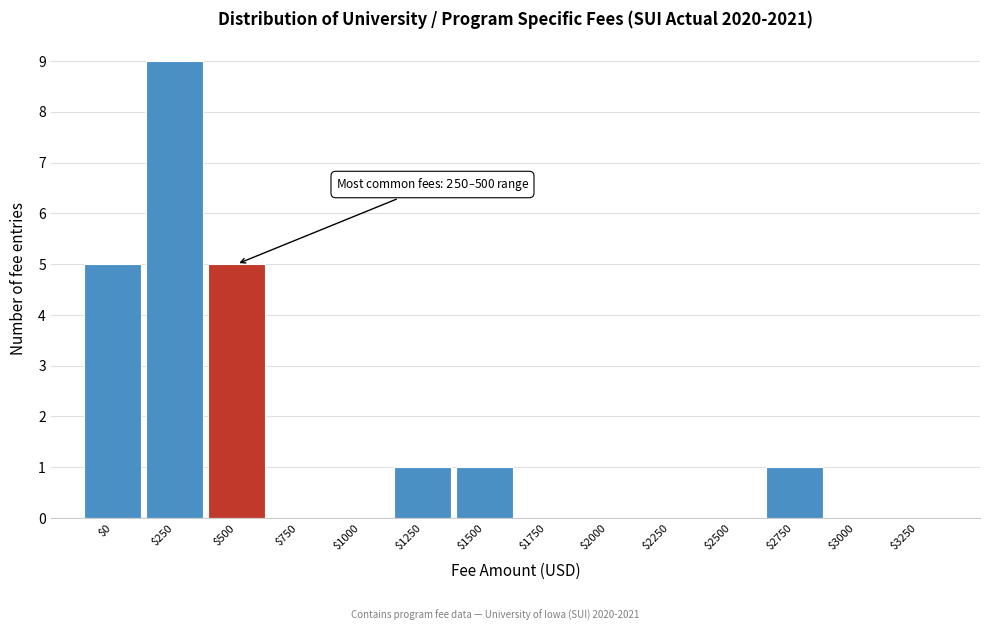

The chart shows a value of 1 at $2750. True or false?

True